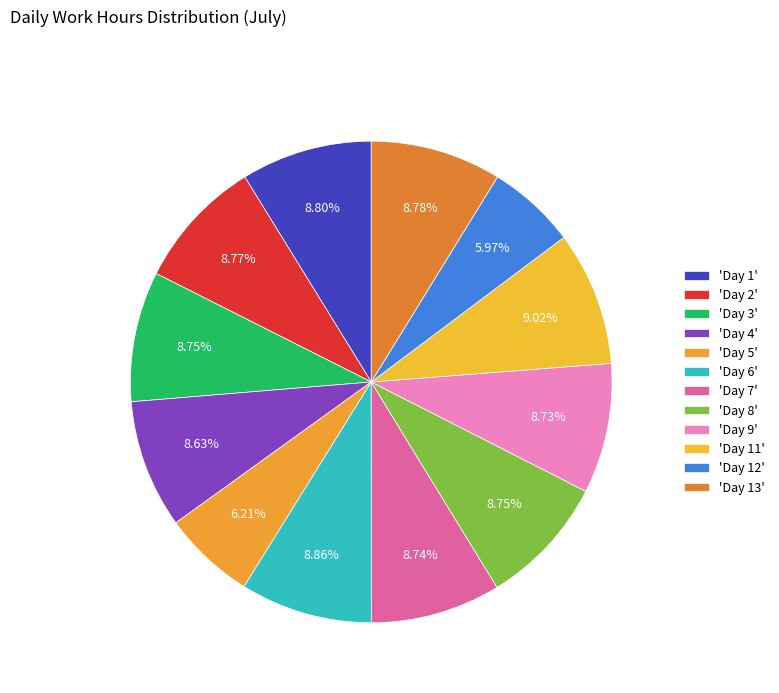

Is there a majority slice in this chart?

No